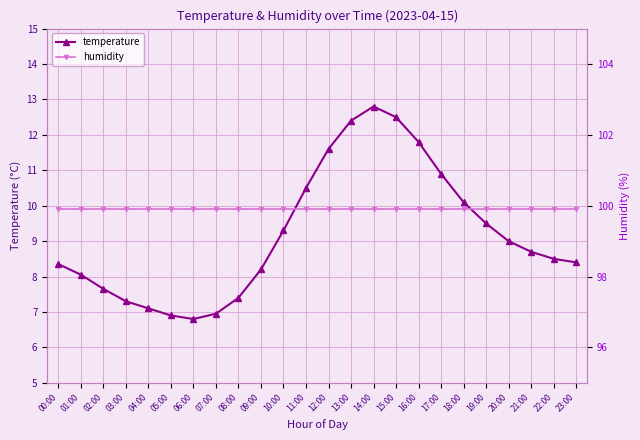

What is the value of the temperature point at the 2nd from the left?

8.1